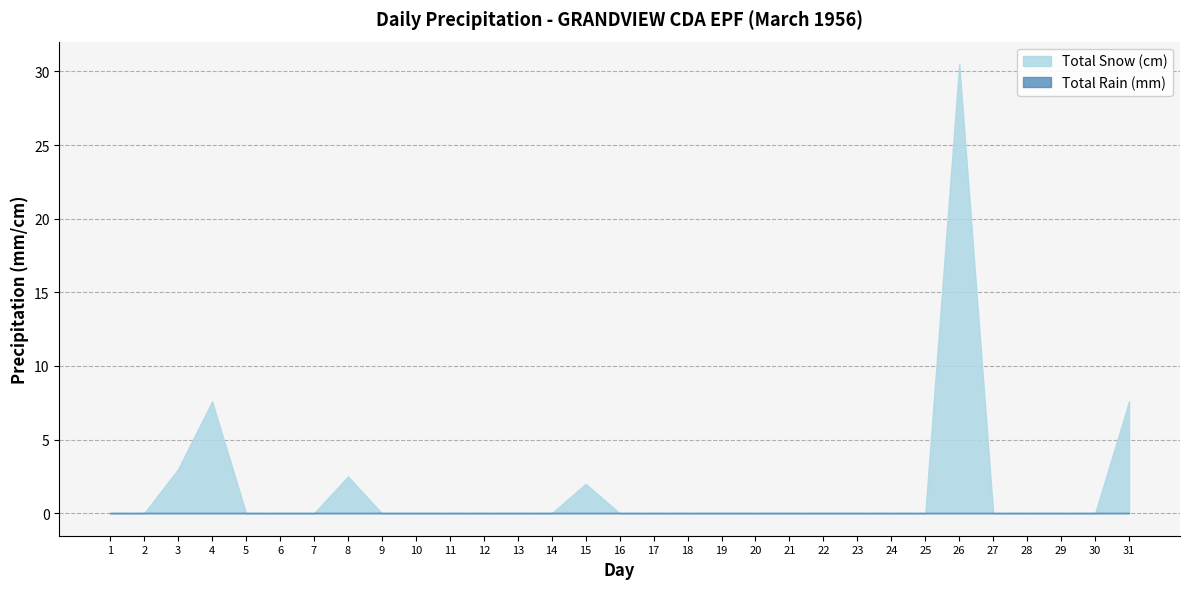

Which series changed the most between 12 and 21?

Total Snow (cm)